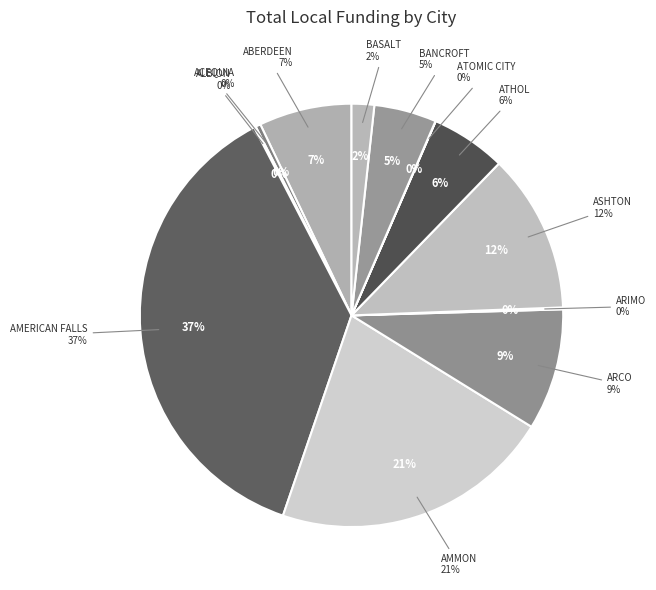

How much of the chart is everything except ALBION?

99.9%